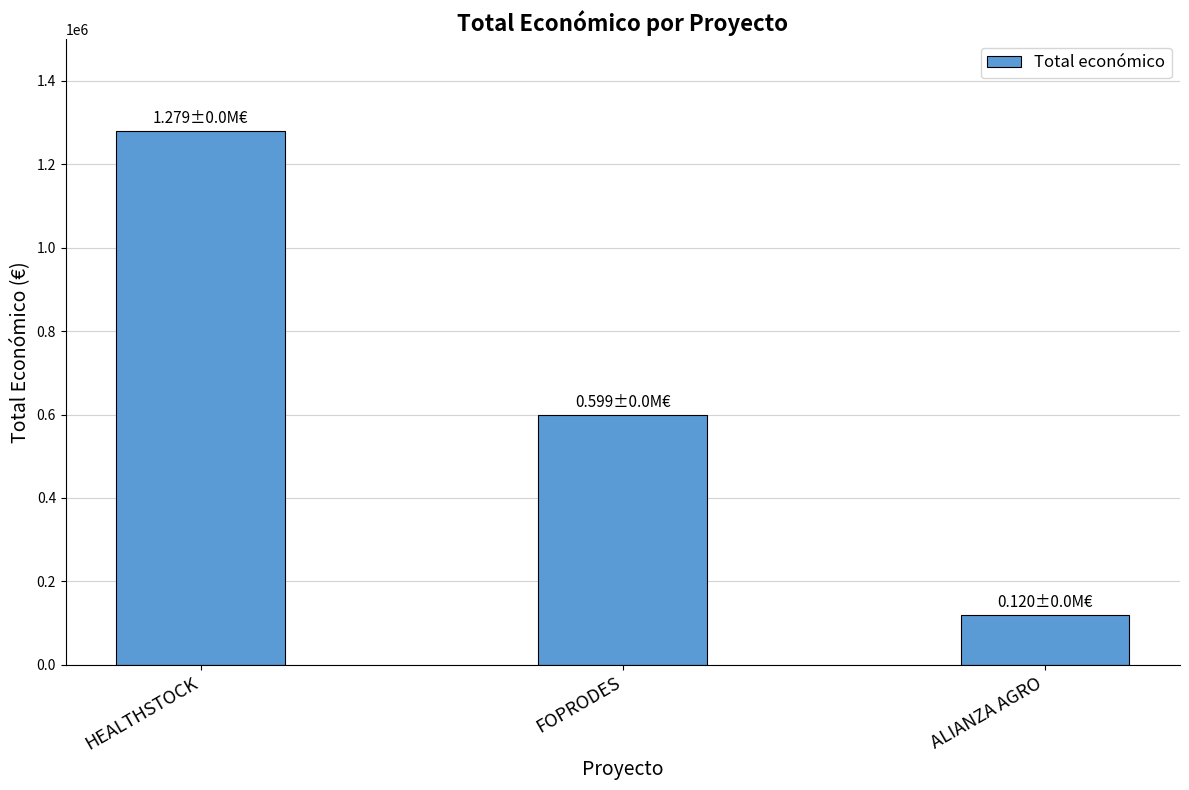

Are the bars grouped side by side (vs. stacked)?

No